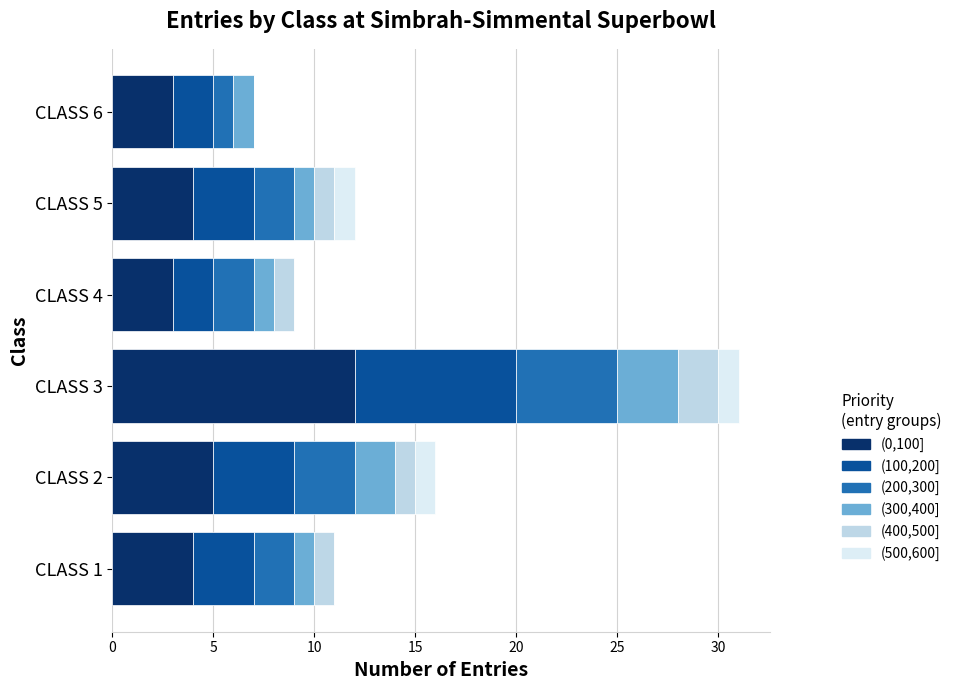

At which category is the sum across all series the highest?

CLASS 3